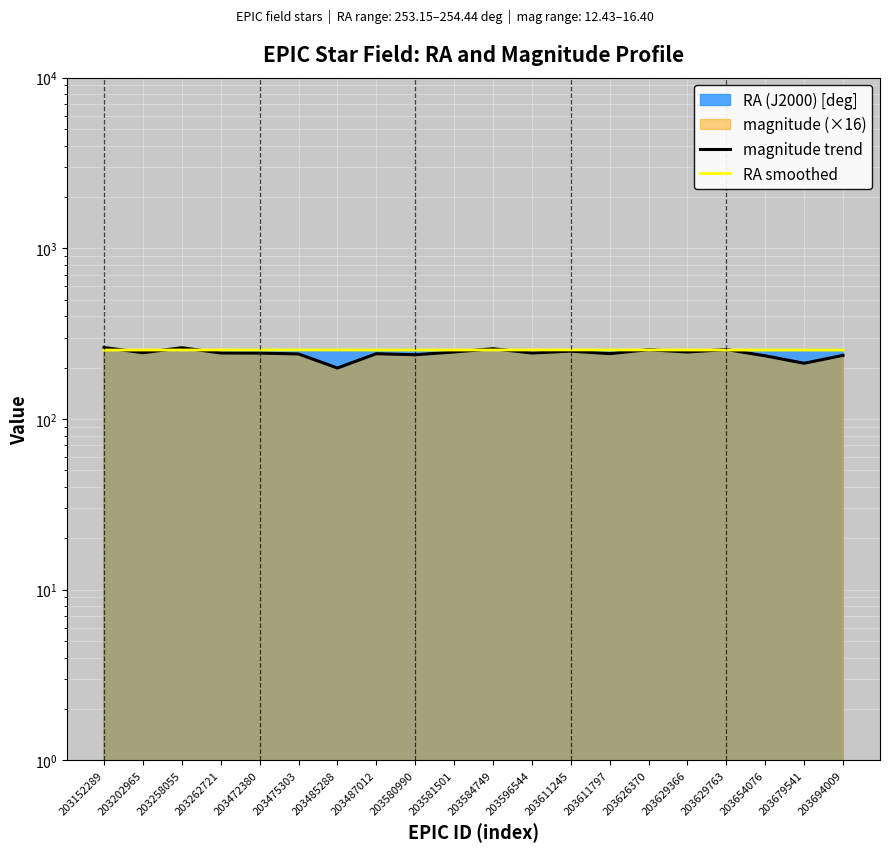

At 203152289, list the series in order from largest to smallest.

magnitude trend, RA smoothed